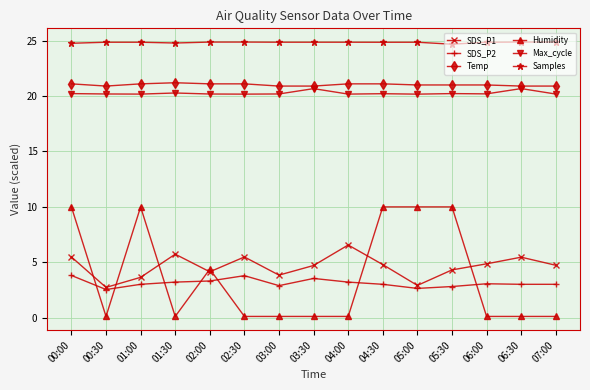

True or false: Humidity and Max_cycle cross at least once.

False